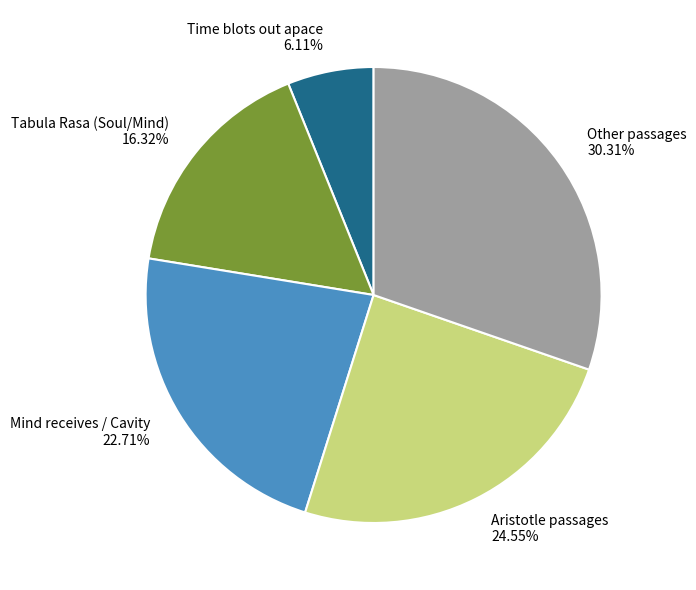

How many segments does this pie chart have?

5